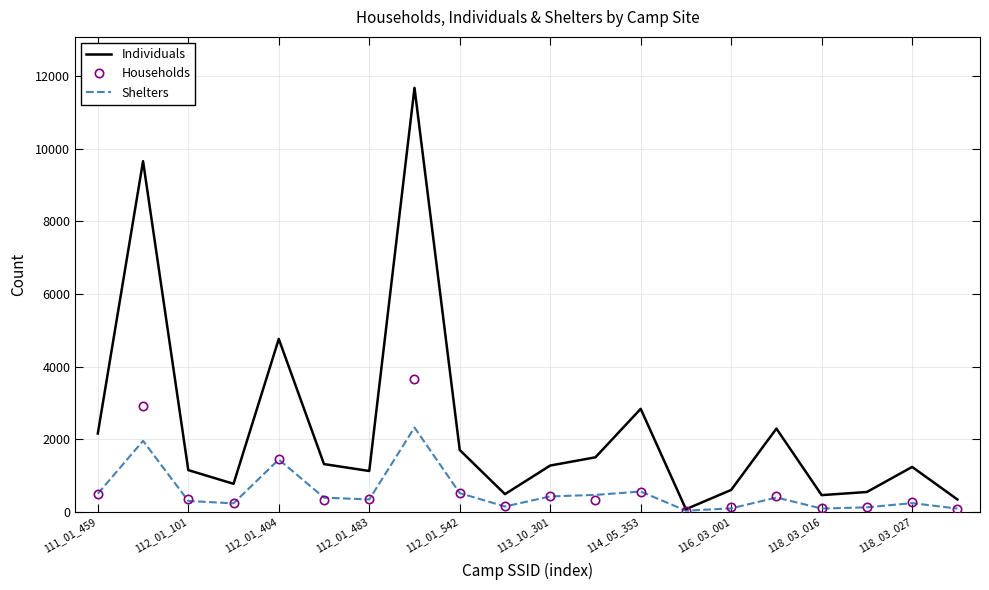

Which series has the largest total across all categories?

Individuals